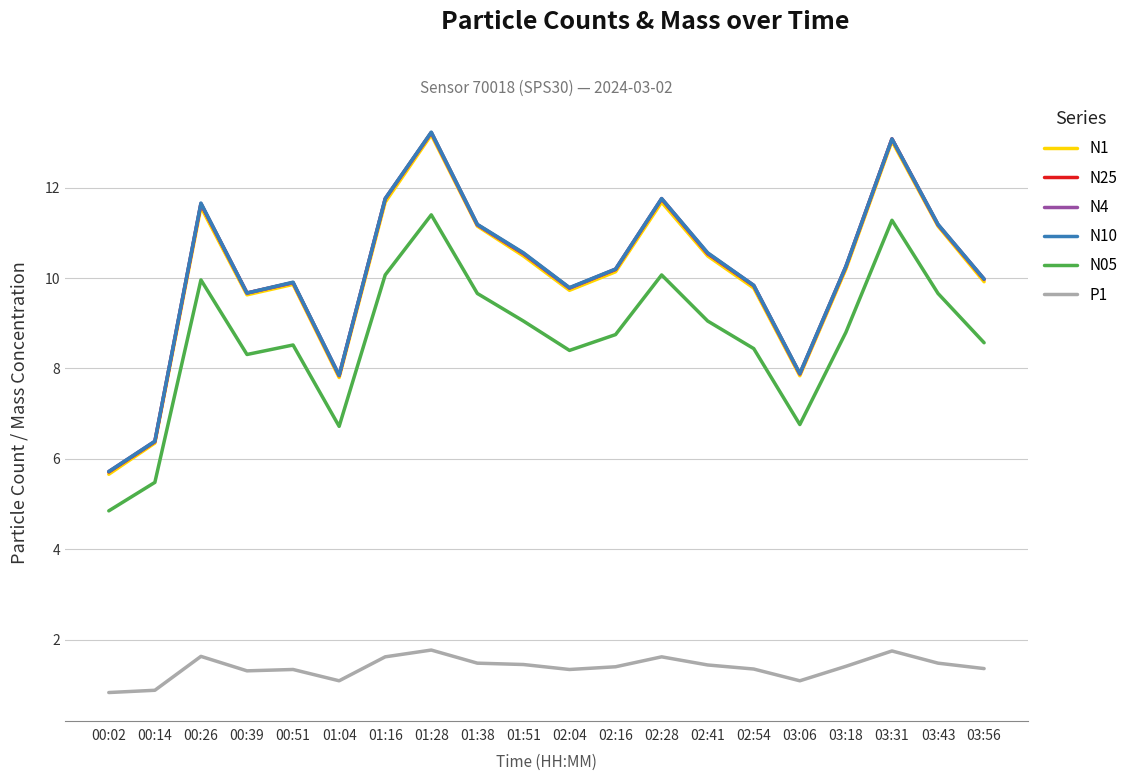

True or false: N4 has a value of 11.7 at 00:26.

True